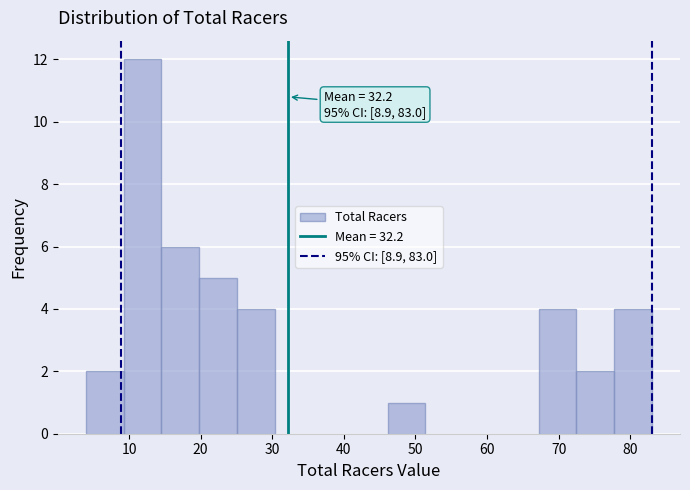

Which range on the x-axis has the tallest bar?

9 to 15